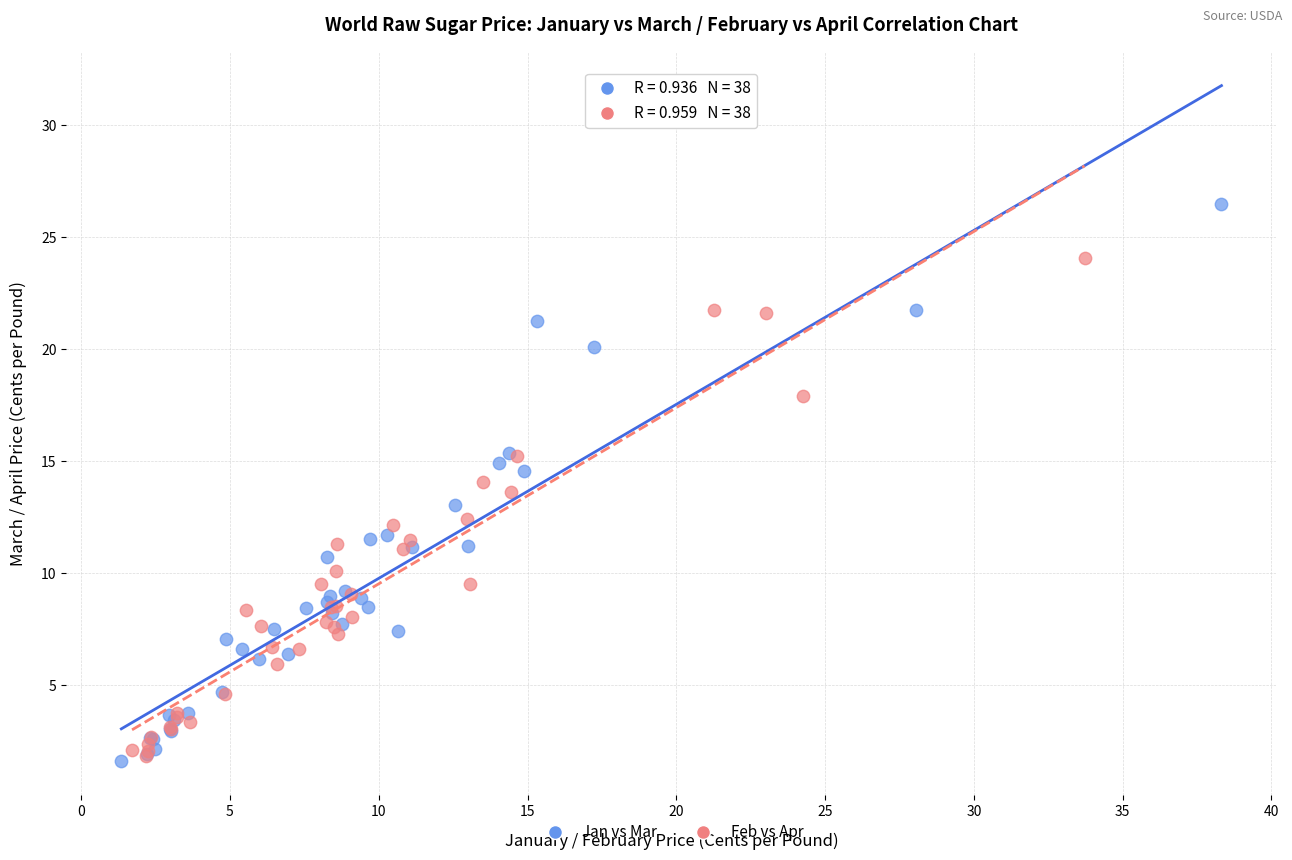

Which series has the widest spread of Y values?

Jan vs Mar